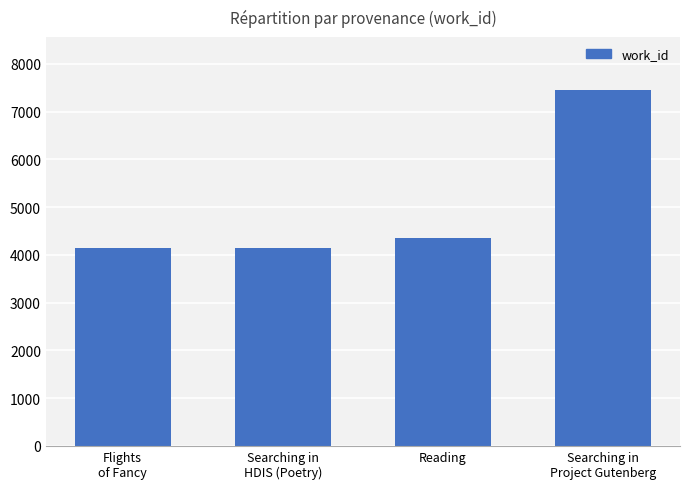

What is the ratio of the value at Searching in
Project Gutenberg to the value at Searching in
HDIS (Poetry)?

1.8